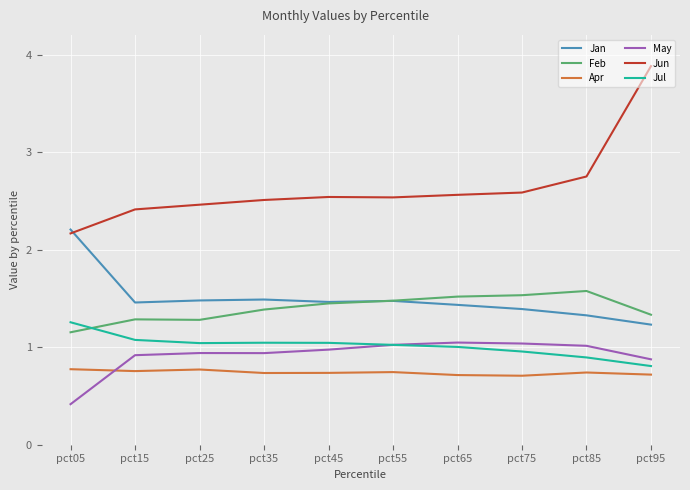

Is the value of Jul at pct05 greater than the value of Jun at pct95?

No